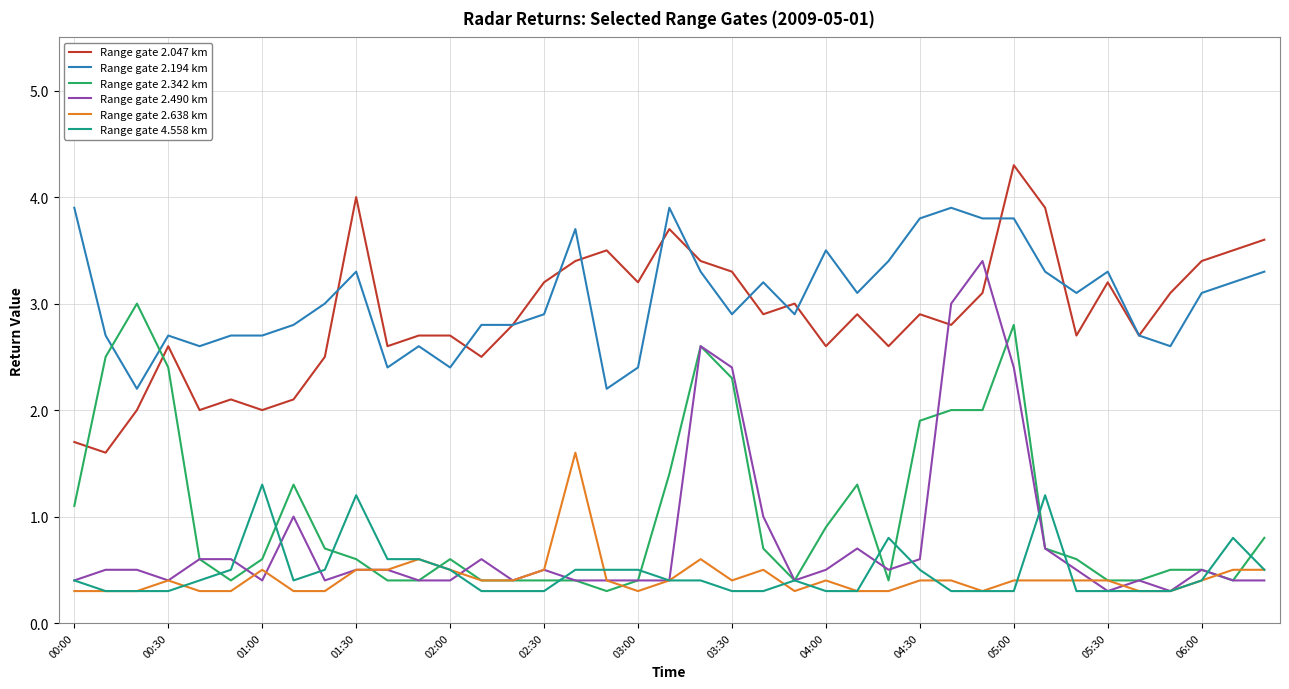

Reading left to right, transcribe all the data shown in this chart.

Range gate 2.047 km: 1.7	1.6	2.0	2.6	2.0	2.1	2.0	2.1	2.5	4.0	2.6	2.7	2.7	2.5	2.8	3.2	3.4	3.5	3.2	3.7	3.4	3.3	2.9	3.0	2.6	2.9	2.6	2.9	2.8	3.1	4.3	3.9	2.7	3.2	2.7	3.1	3.4	3.5	3.6
Range gate 2.194 km: 3.9	2.7	2.2	2.7	2.6	2.7	2.7	2.8	3.0	3.3	2.4	2.6	2.4	2.8	2.8	2.9	3.7	2.2	2.4	3.9	3.3	2.9	3.2	2.9	3.5	3.1	3.4	3.8	3.9	3.8	3.8	3.3	3.1	3.3	2.7	2.6	3.1	3.2	3.3
Range gate 2.342 km: 1.1	2.5	3.0	2.4	0.6	0.4	0.6	1.3	0.7	0.6	0.4	0.4	0.6	0.4	0.4	0.4	0.4	0.3	0.4	1.4	2.6	2.3	0.7	0.4	0.9	1.3	0.4	1.9	2.0	2.0	2.8	0.7	0.6	0.4	0.4	0.5	0.5	0.4	0.8
Range gate 2.490 km: 0.4	0.5	0.5	0.4	0.6	0.6	0.4	1.0	0.4	0.5	0.5	0.4	0.4	0.6	0.4	0.5	0.4	0.4	0.4	0.4	2.6	2.4	1.0	0.4	0.5	0.7	0.5	0.6	3.0	3.4	2.4	0.7	0.5	0.3	0.4	0.3	0.5	0.4	0.4
Range gate 2.638 km: 0.3	0.3	0.3	0.4	0.3	0.3	0.5	0.3	0.3	0.5	0.5	0.6	0.5	0.4	0.4	0.5	1.6	0.4	0.3	0.4	0.6	0.4	0.5	0.3	0.4	0.3	0.3	0.4	0.4	0.3	0.4	0.4	0.4	0.4	0.3	0.3	0.4	0.5	0.5
Range gate 4.558 km: 0.4	0.3	0.3	0.3	0.4	0.5	1.3	0.4	0.5	1.2	0.6	0.6	0.5	0.3	0.3	0.3	0.5	0.5	0.5	0.4	0.4	0.3	0.3	0.4	0.3	0.3	0.8	0.5	0.3	0.3	0.3	1.2	0.3	0.3	0.3	0.3	0.4	0.8	0.5